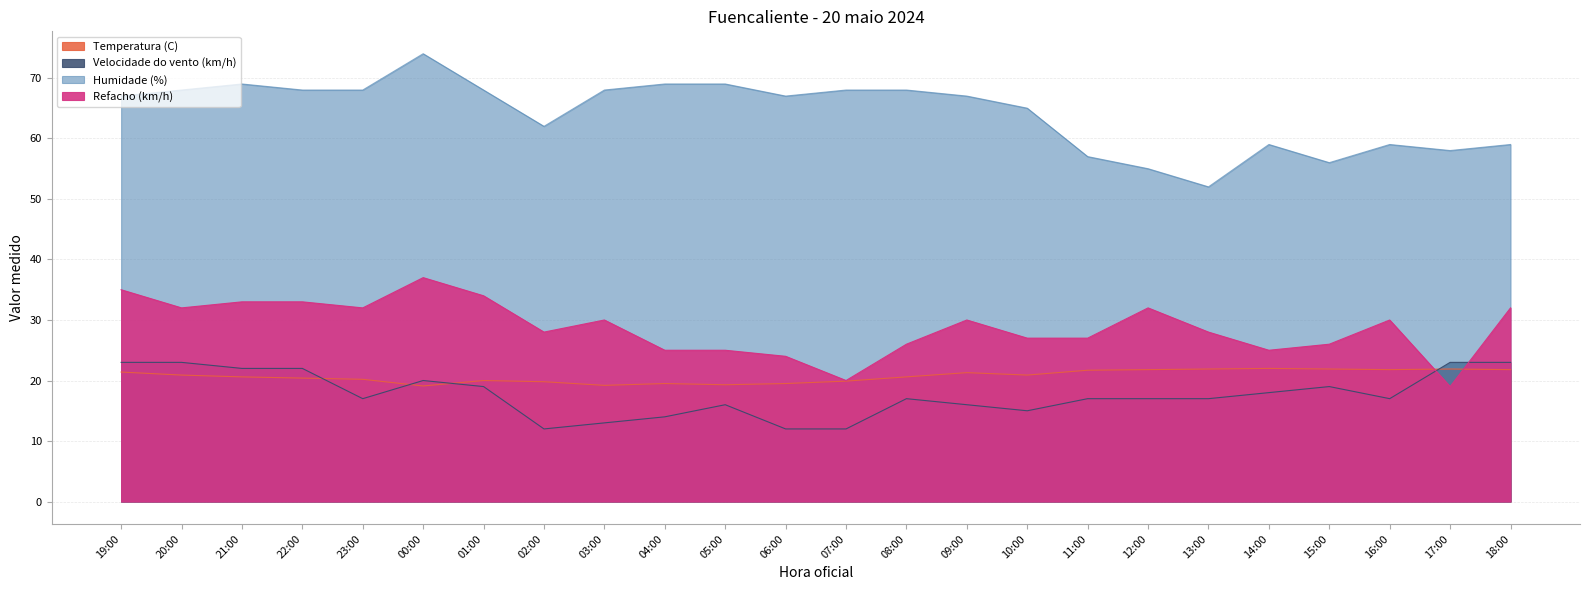

List the labels in order of Temperatura (C) value, largest first.

14:00, 13:00, 15:00, 17:00, 12:00, 16:00, 18:00, 11:00, 19:00, 09:00, 20:00, 10:00, 21:00, 08:00, 22:00, 23:00, 01:00, 07:00, 02:00, 04:00, 06:00, 05:00, 03:00, 00:00